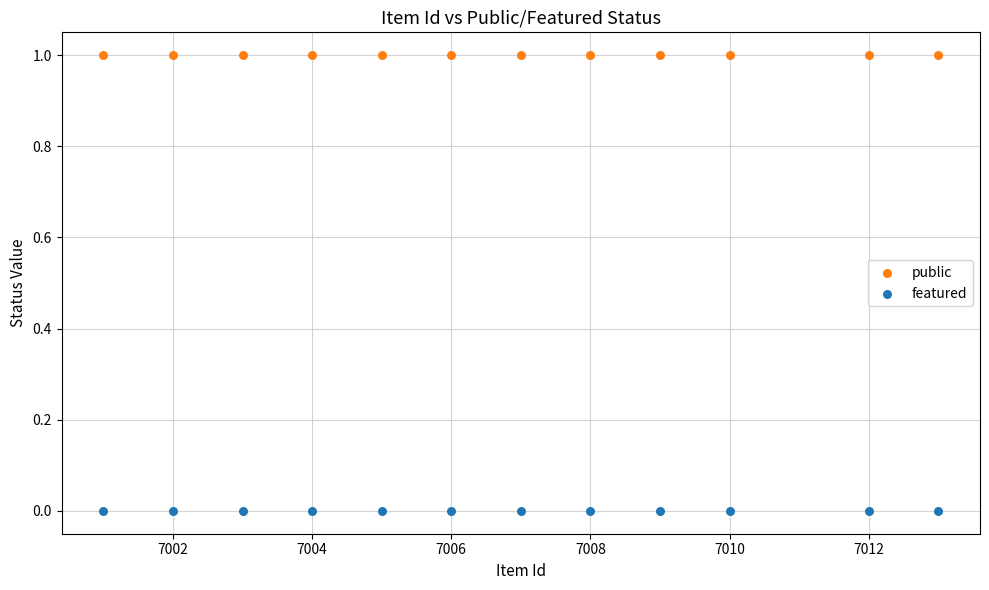

Which series contains the lowest Y value?

featured